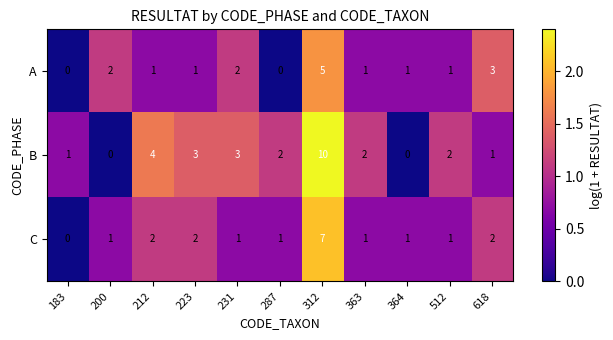

How many distinct data groups are displayed?

3